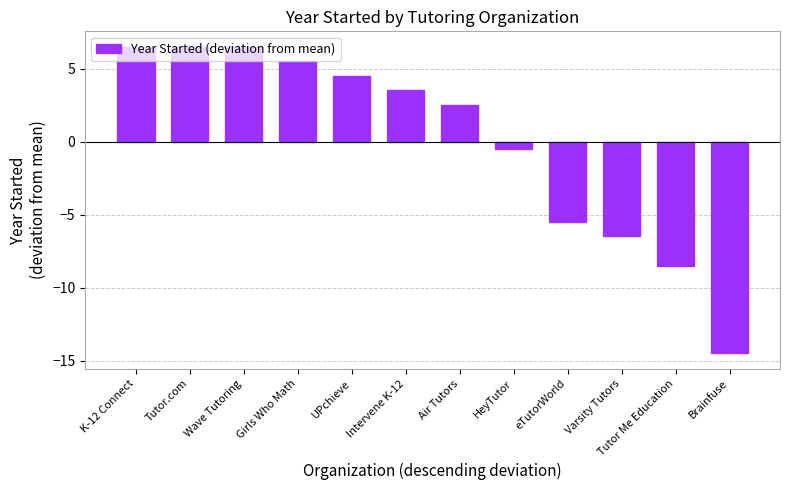

What is the difference between the maximum and second lowest values?

15.0